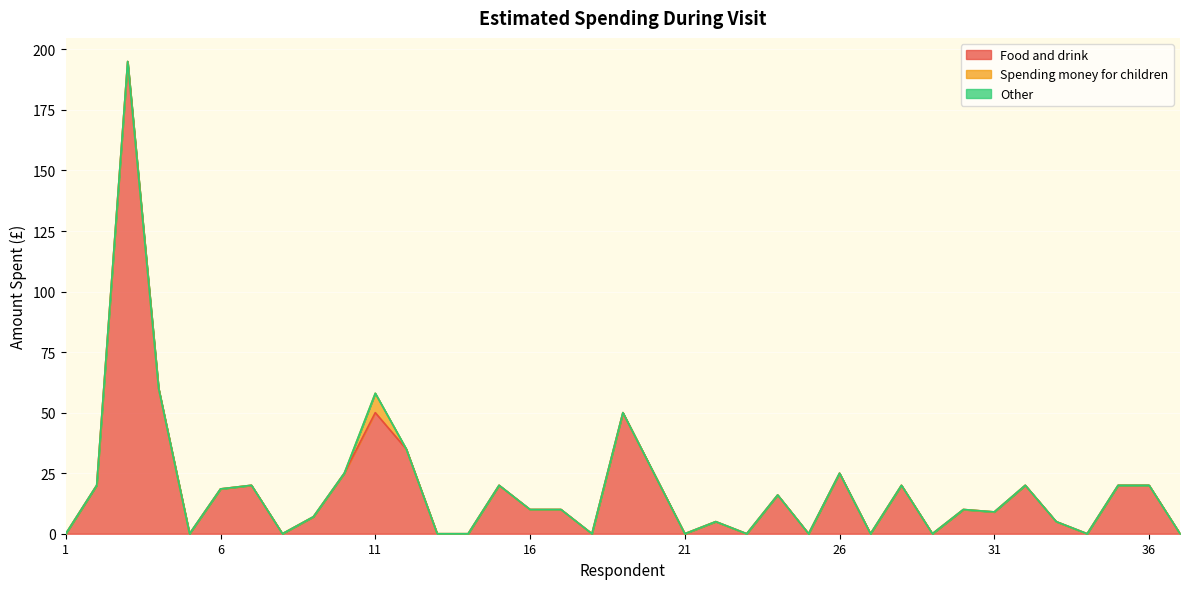

At which label is Spending money for children closest to 4?

1